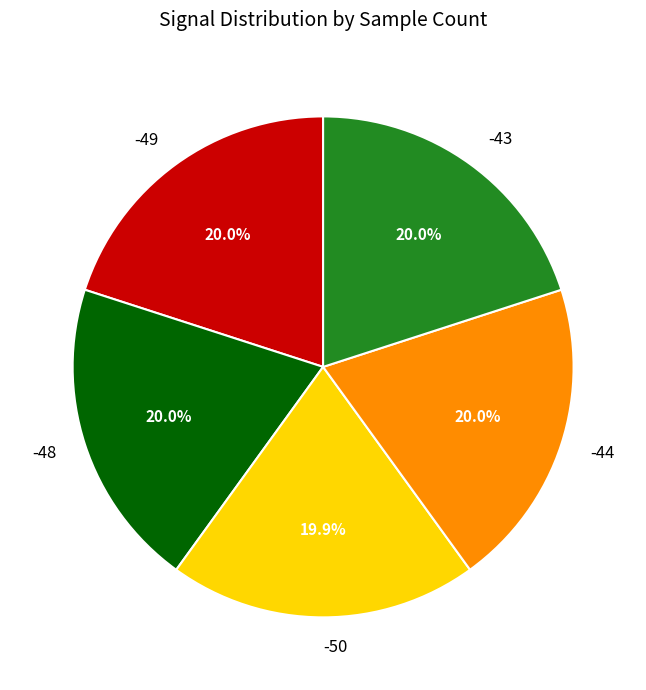

How many slices are in this pie chart?

5